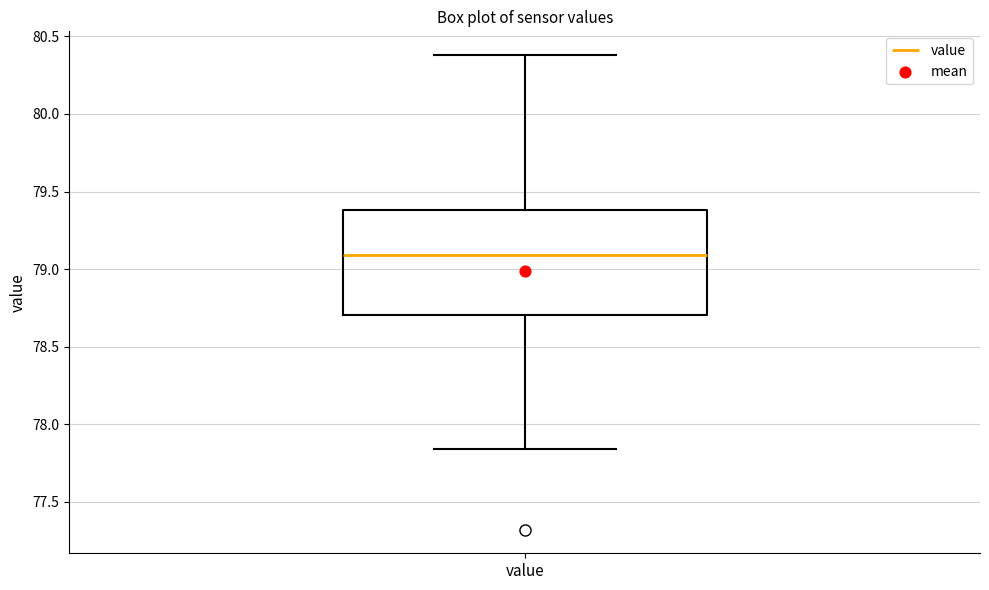

Read this box plot against the y-axis: the position of the median line, the range covered by the box, and the ends of both whiskers. The values are not printed on the chart, so give them approximately, as read against the axis.

median 79.10, box 78.70 to 79.40, whiskers 77.85 to 80.40